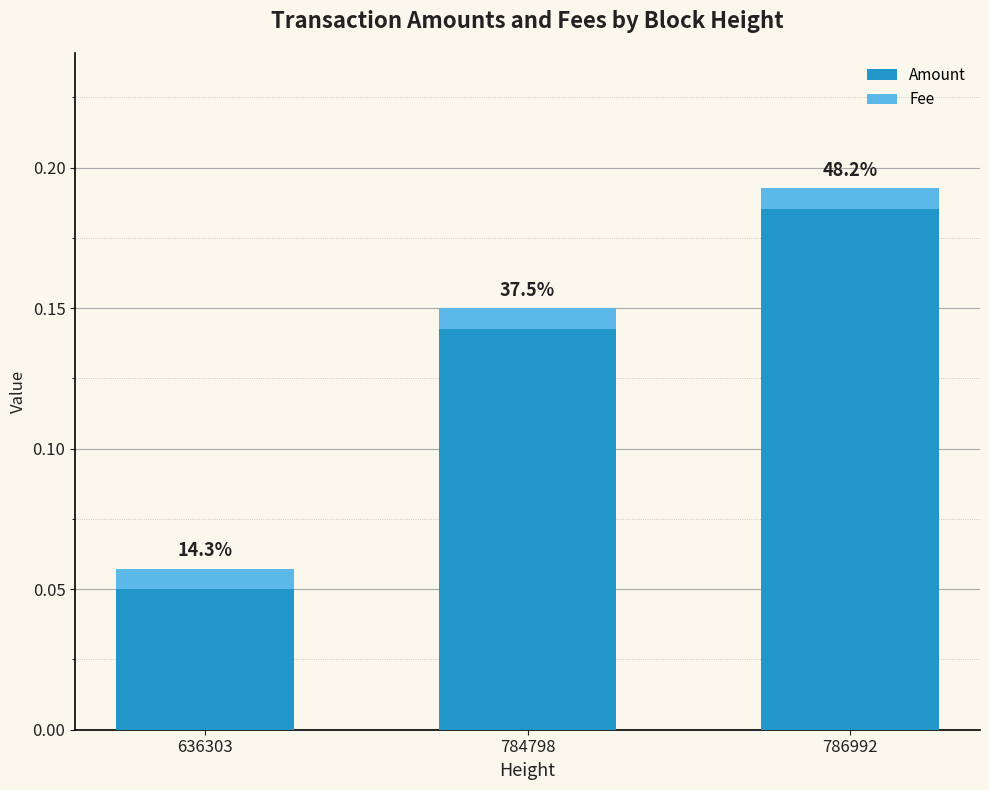

What is the difference between the second highest and minimum values in the Amount series?

0.1